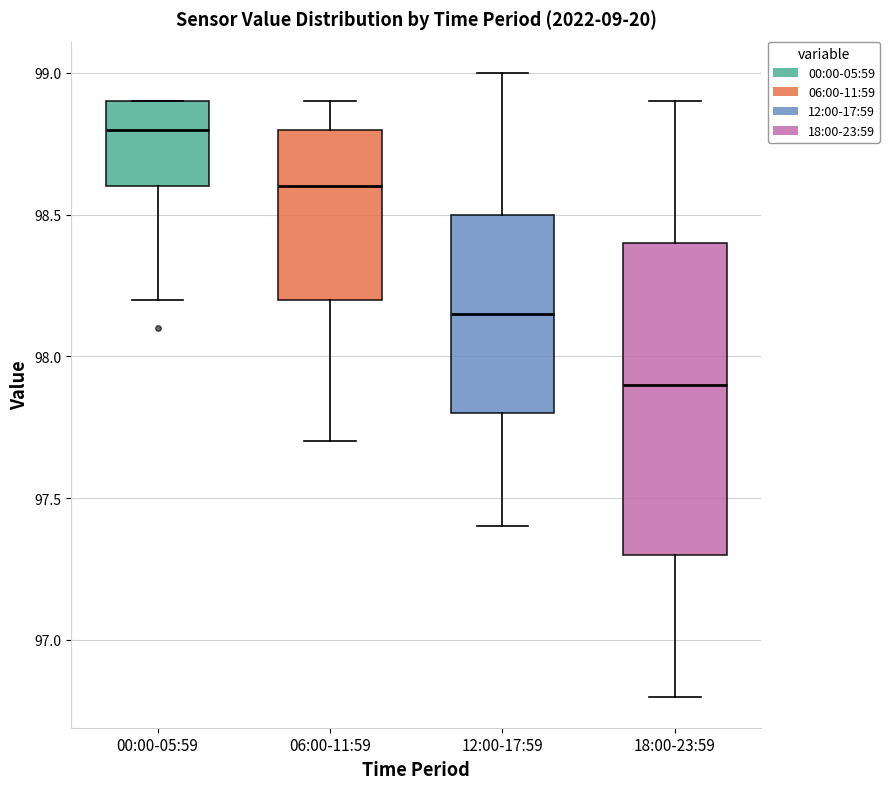

Which box's median line is the lowest?

18:00-23:59